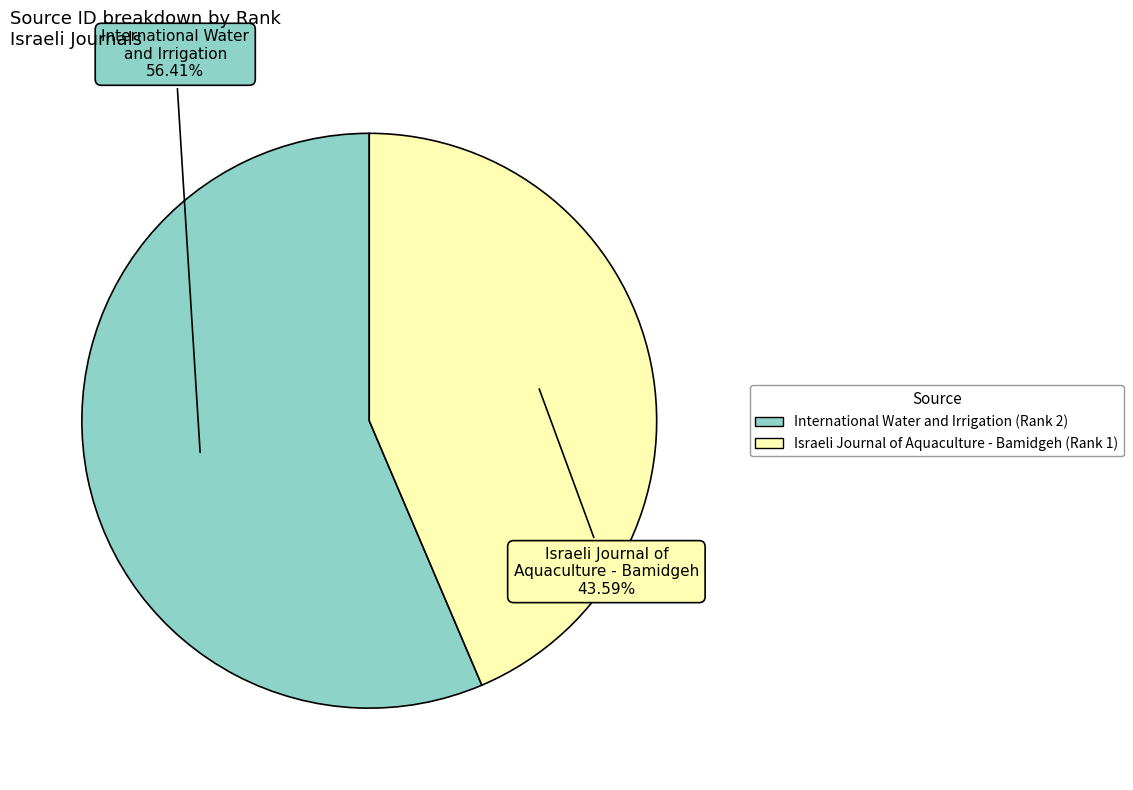

To the nearest percent, what is the average slice percentage?

50%